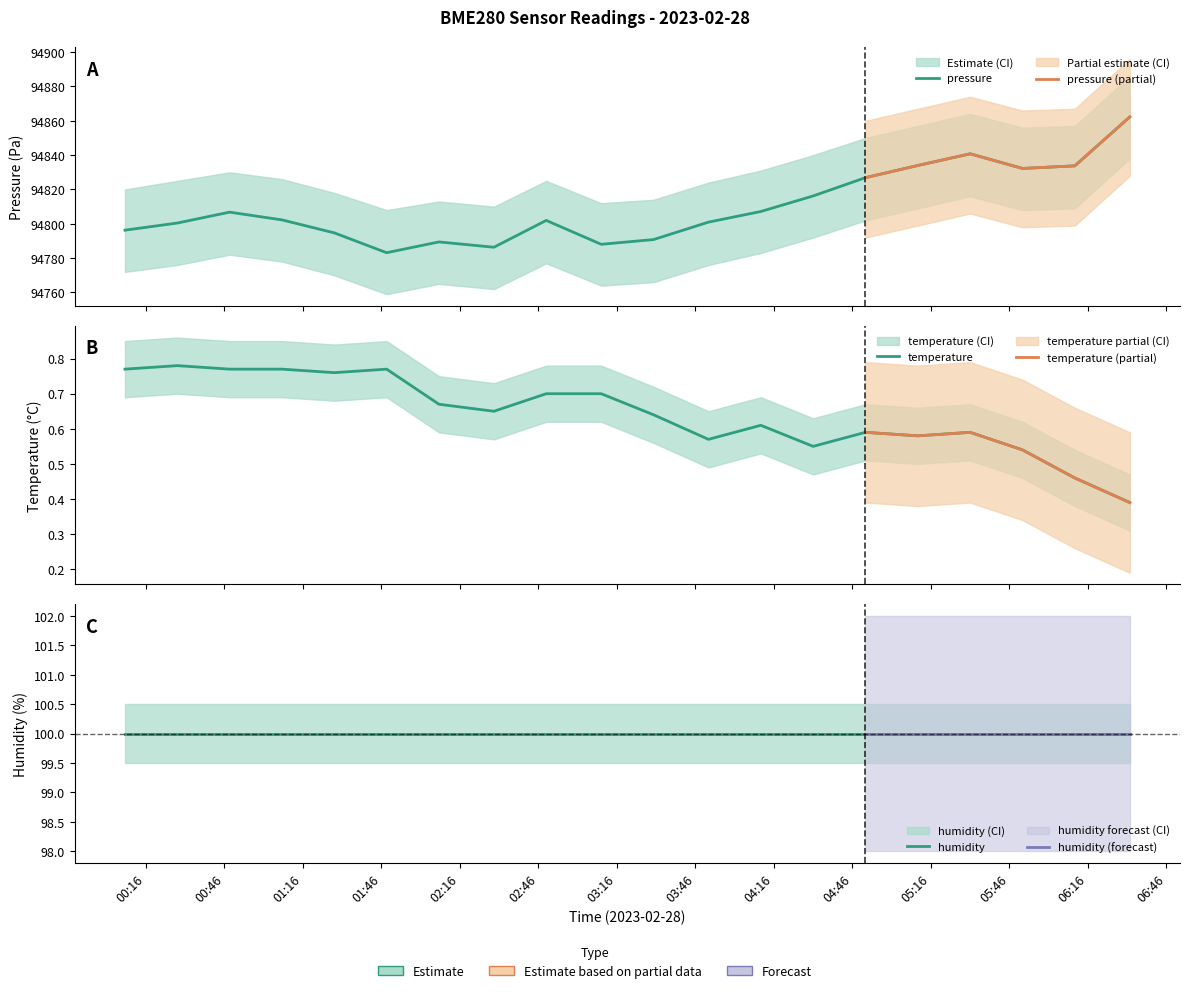

How many categories are shown in the chart?

20